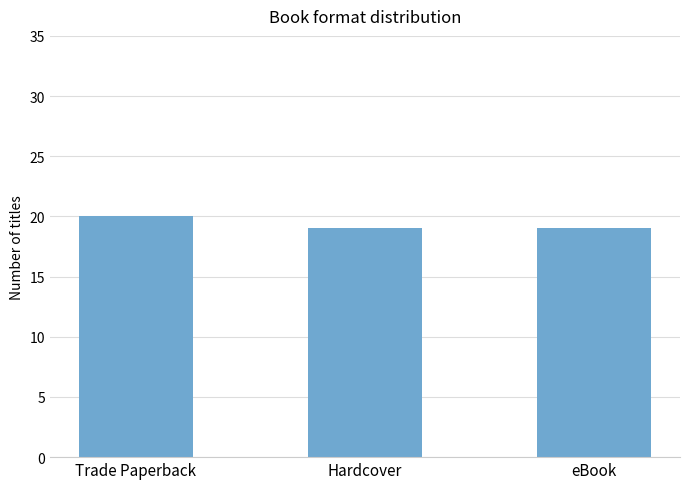

Reading right to left, extract all data points from this chart.

19	19	20